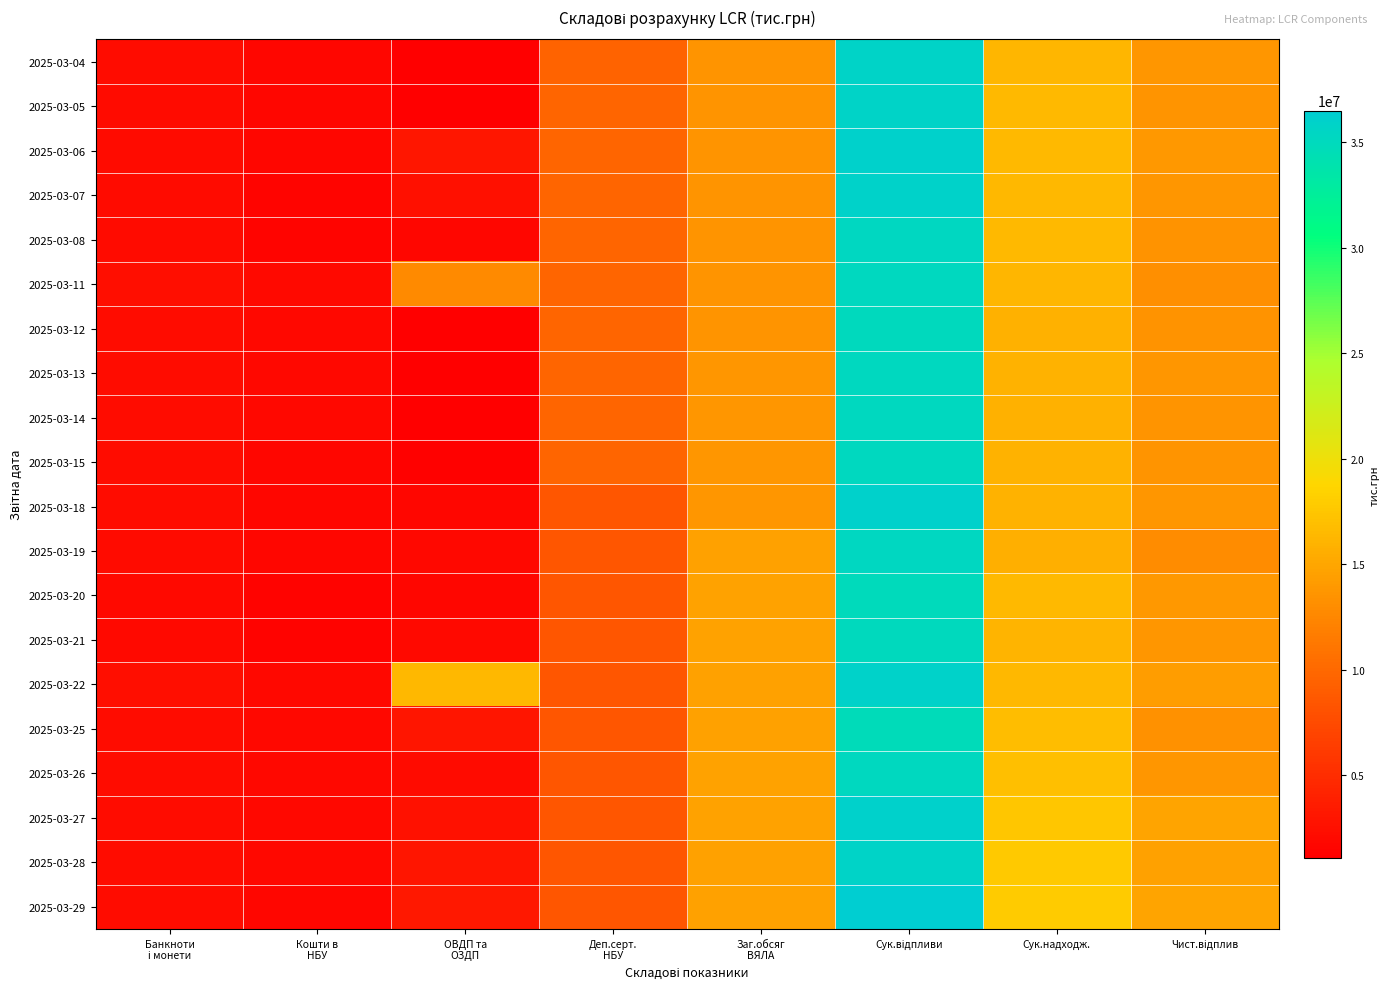

Which series has the largest range (max minus min)?

2025-03-29